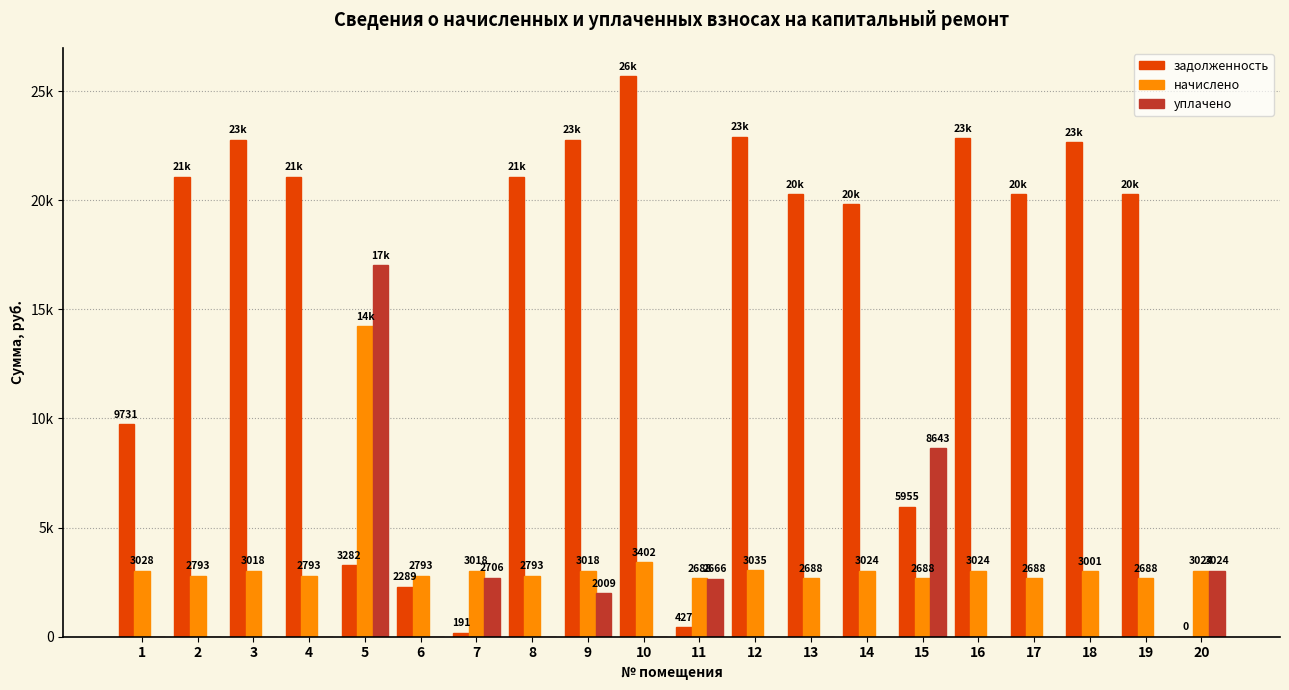

Are the bars grouped side by side (vs. stacked)?

Yes